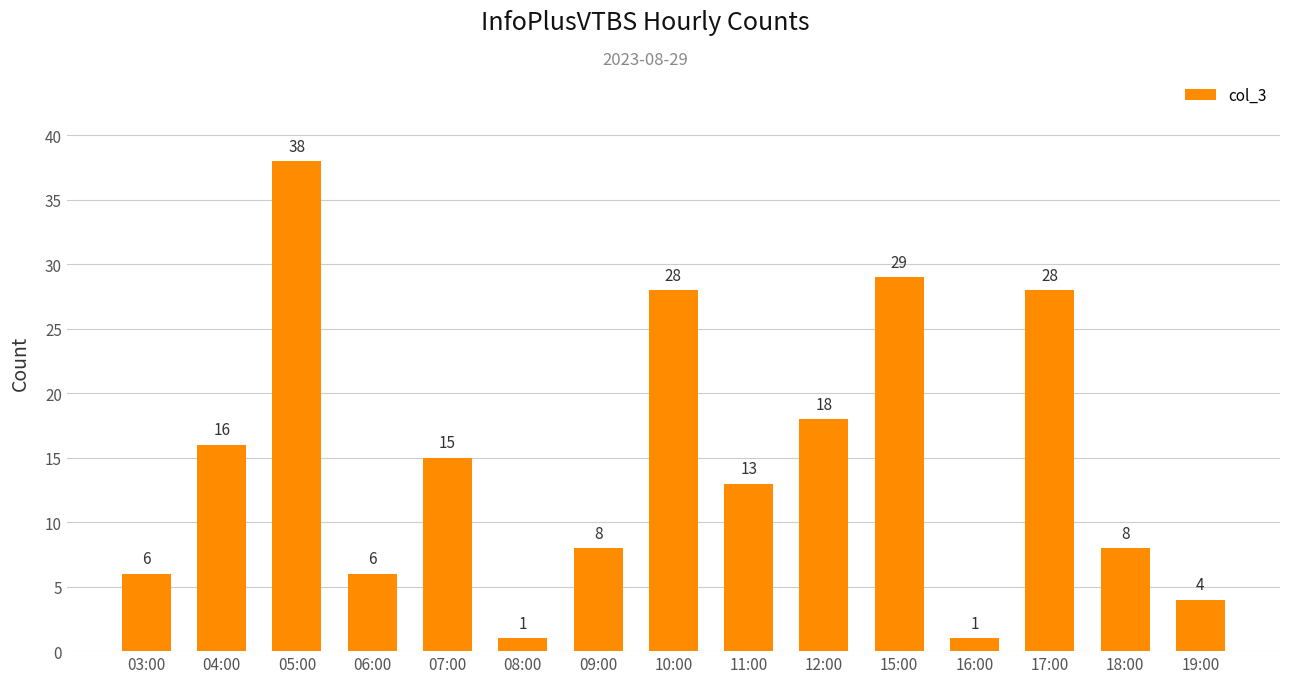

Is it true that the value at 17:00 is 10?

False